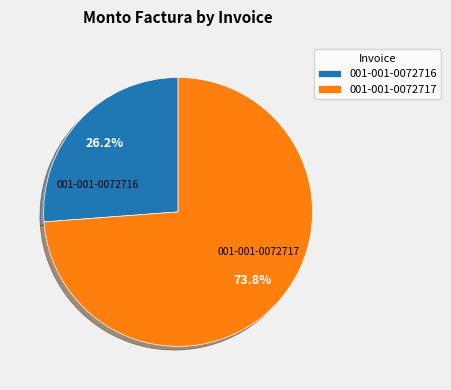

Which has a higher value, 001-001-0072717 or 001-001-0072716?

001-001-0072717